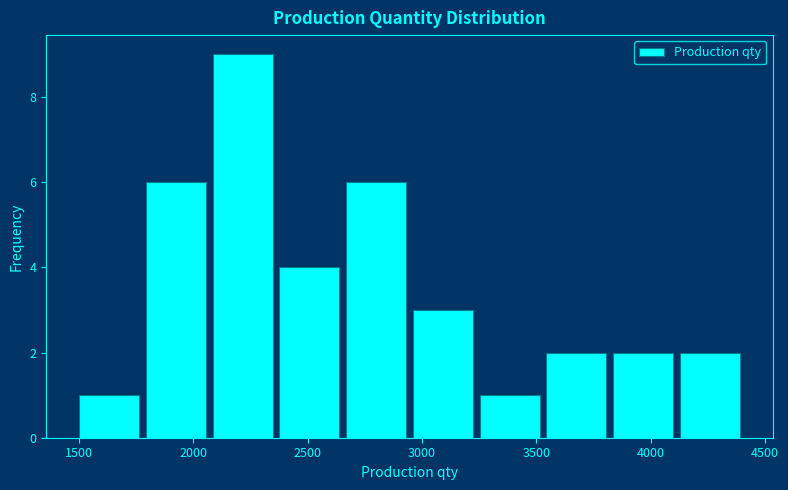

Over which range of the x-axis is the bar tallest?

2100 to 2400